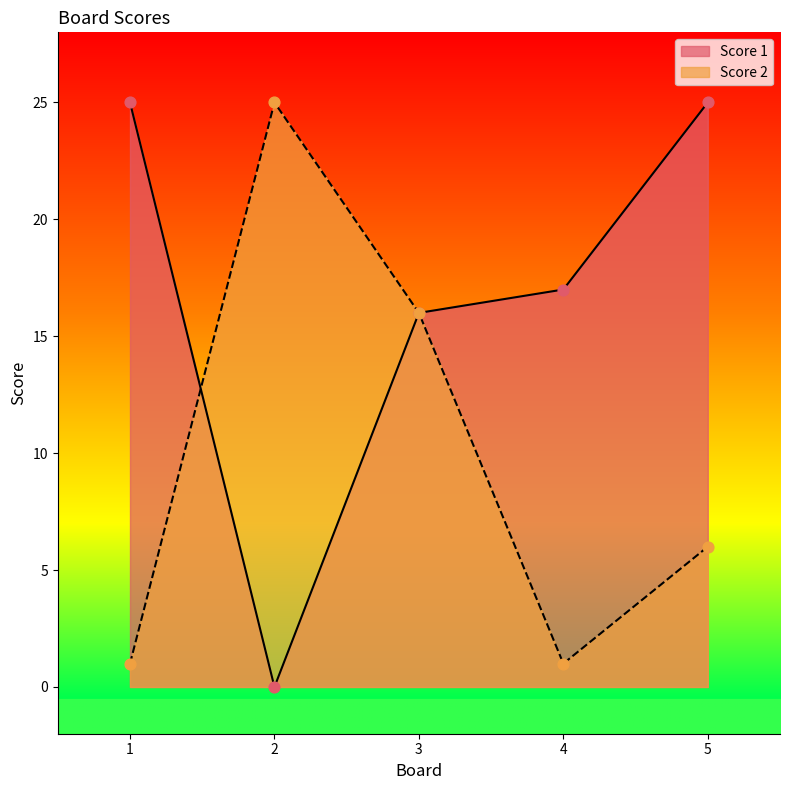

At how many categories does at least one series exceed 10?

5